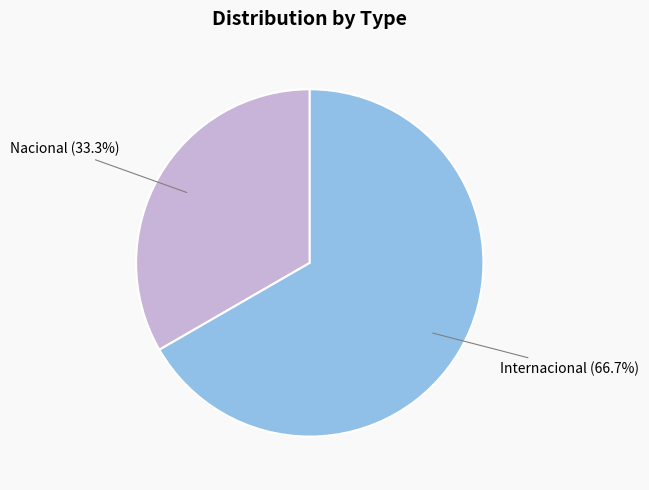

What is the largest slice in the pie chart?

Internacional